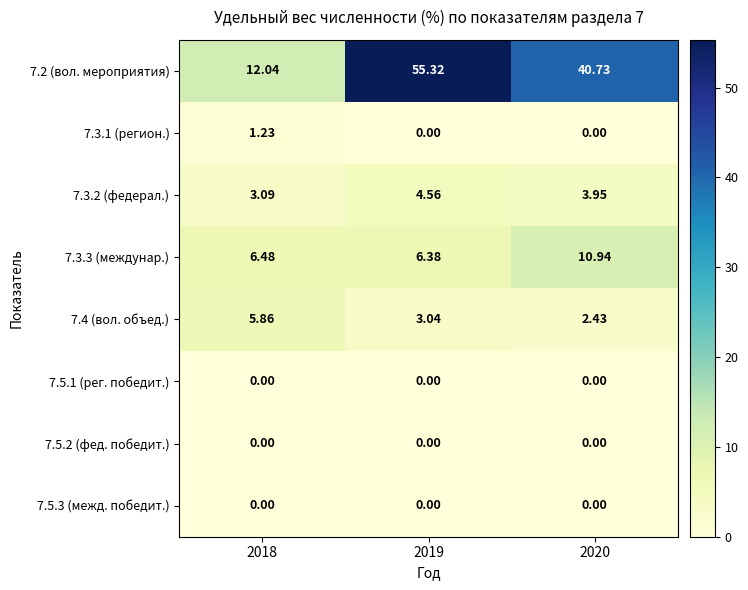

Which series has the widest spread of values?

7.2 (вол. мероприятия)